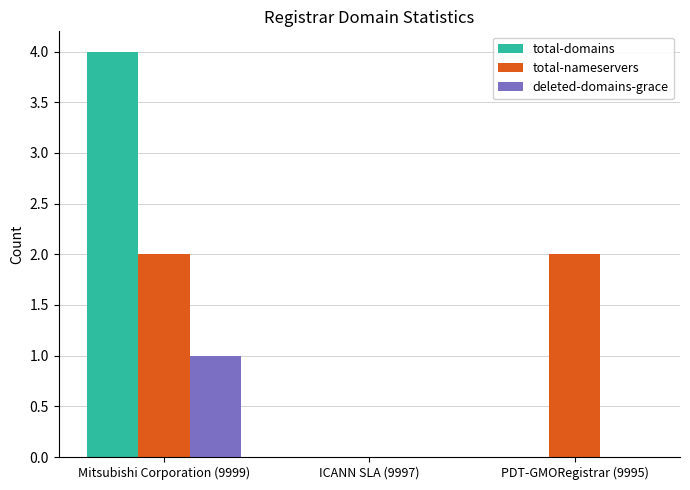

What is the greatest value displayed?

4